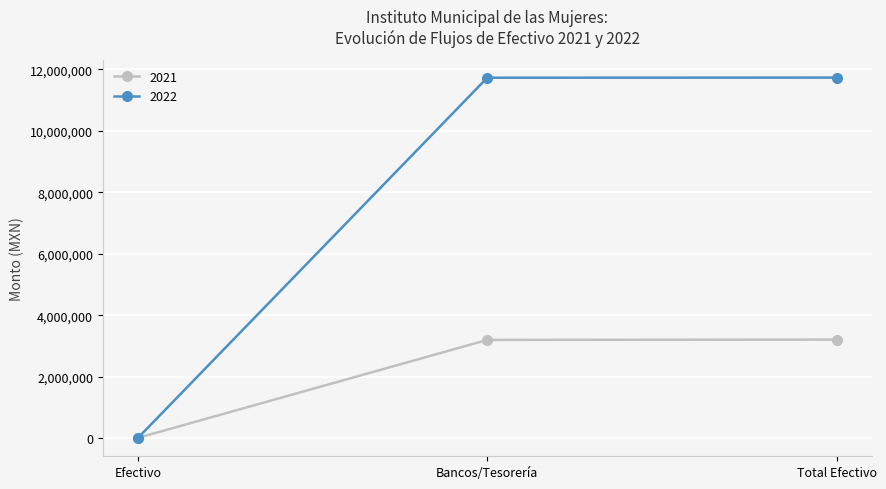

What is the difference between the maximum and minimum values in the 2022 series?

11727913.0